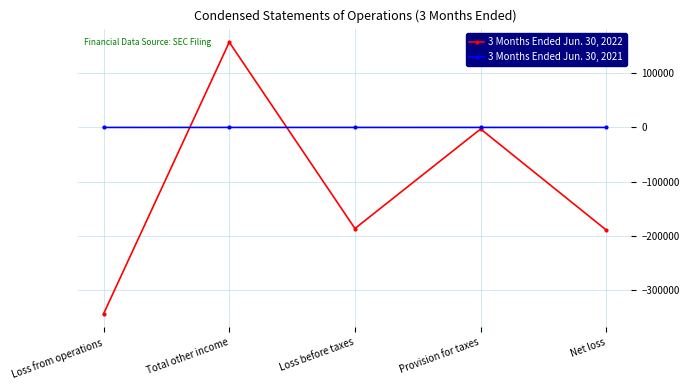

What is the difference between the maximum and minimum values in the 3 Months Ended Jun. 30, 2021 series?

25